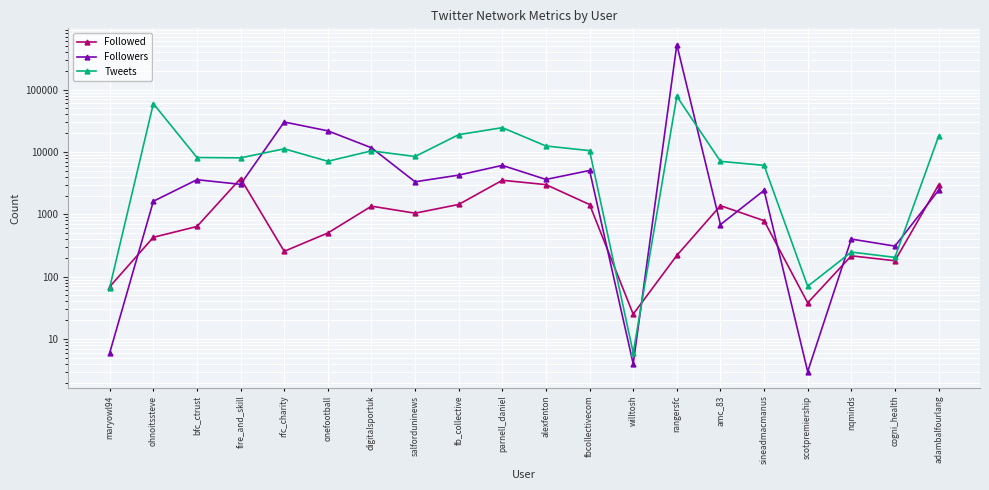

Between rangersfc and scotpremiership, which series saw the biggest shift?

Followers